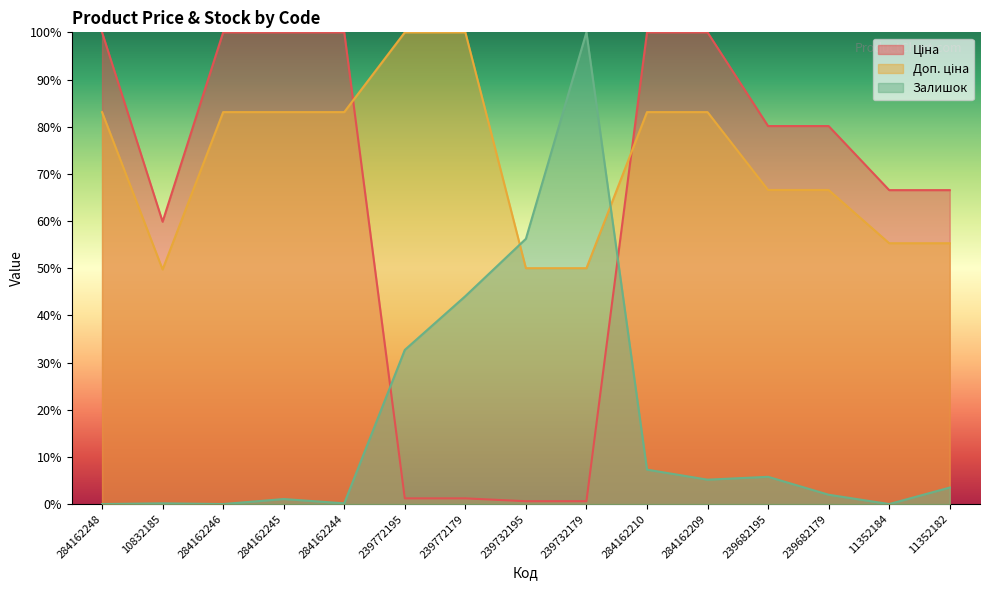

What position from the right is 284162244?

11